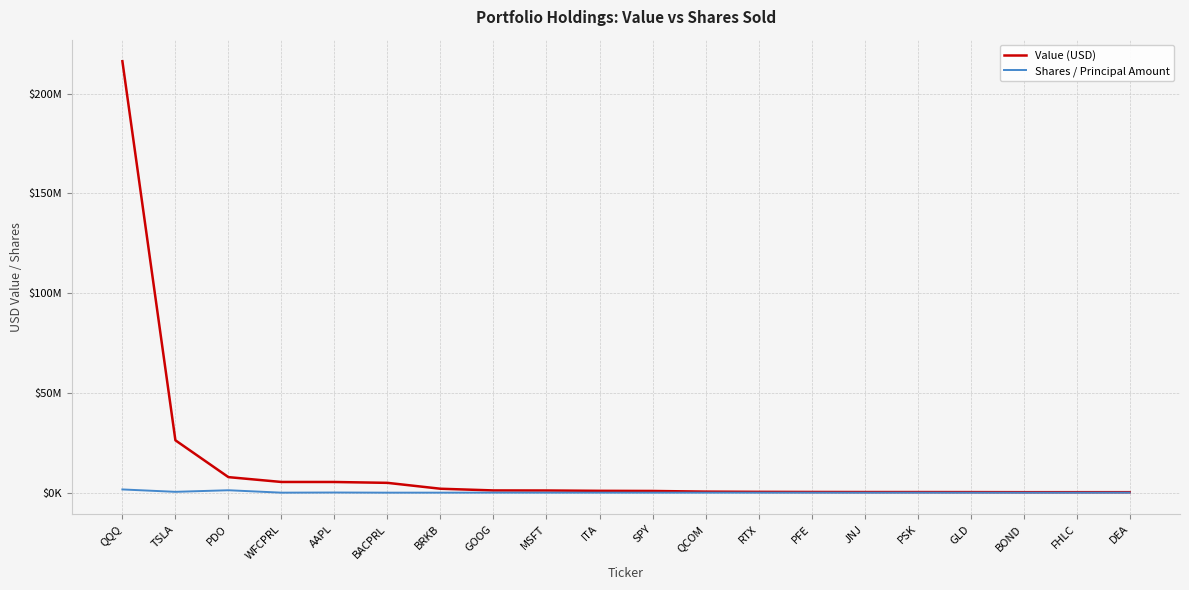

Reading left to right, what are all the values shown in this chart?

Value (USD): QQQ=216301343	TSLA=26263577	PDO=7796283	WFCPRL=5370018	AAPL=5358045	BACPRL=4925192	BRKB=1976463	GOOG=1126221	MSFT=1093713	ITA=924888	SPY=854125	QCOM=530991	RTX=417015	PFE=356269	JNJ=321907	PSK=311051	GLD=291224	BOND=248073	FHLC=246249	DEA=248032
Shares / Principal Amount: QQQ=1622992	TSLA=426000	PDO=1219812	WFCPRL=9000	AAPL=82394	BACPRL=8416	BRKB=12784	GOOG=25360	MSFT=9112	ITA=16520	SPY=4462	QCOM=9650	RTX=8256	PFE=13892	JNJ=3640	PSK=18936	GLD=3430	BOND=5478	FHLC=7690	DEA=34728